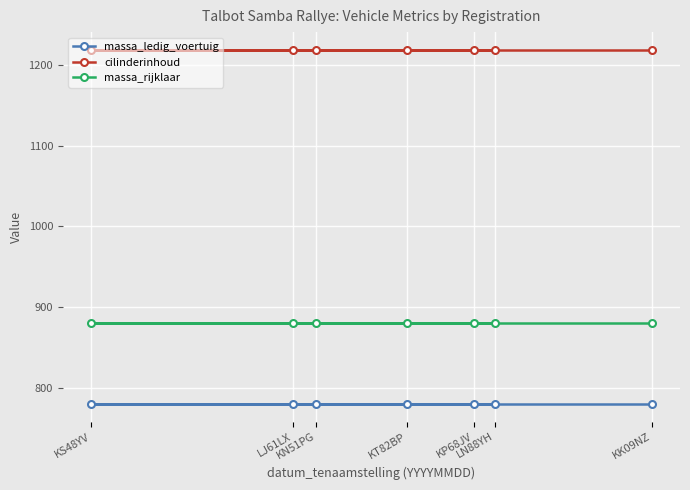

True or false: cilinderinhoud and massa_rijklaar cross at least once.

False